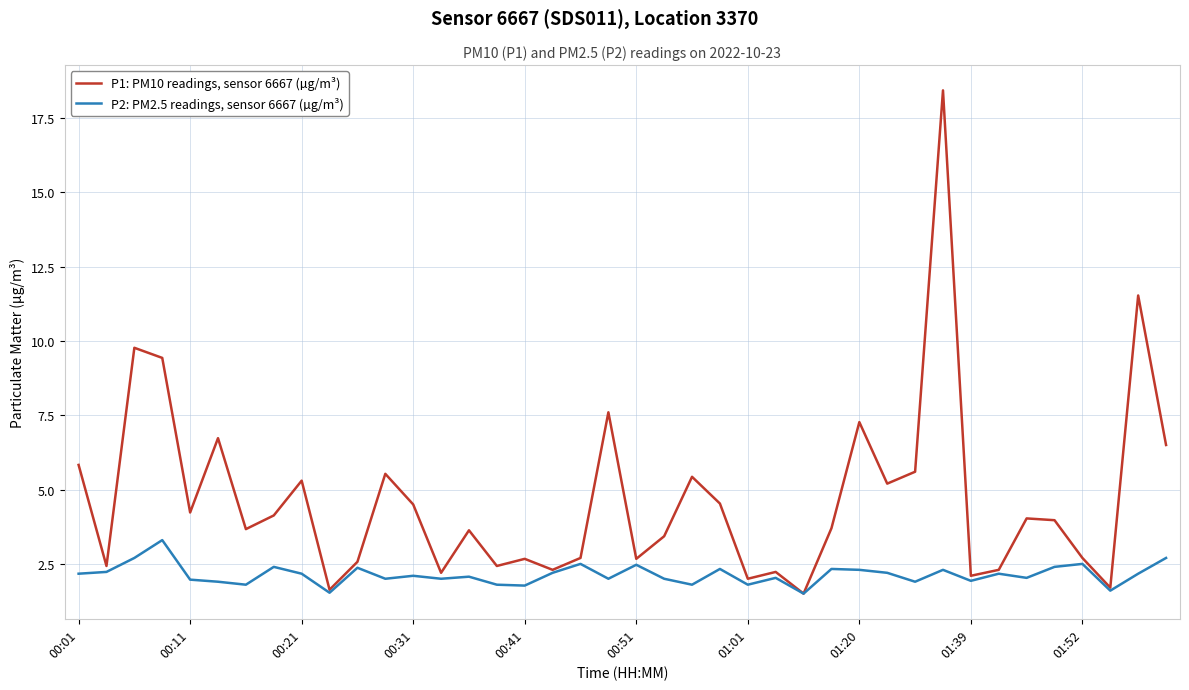

Which series has the widest spread of values?

P1: PM10 readings, sensor 6667 (µg/m³)